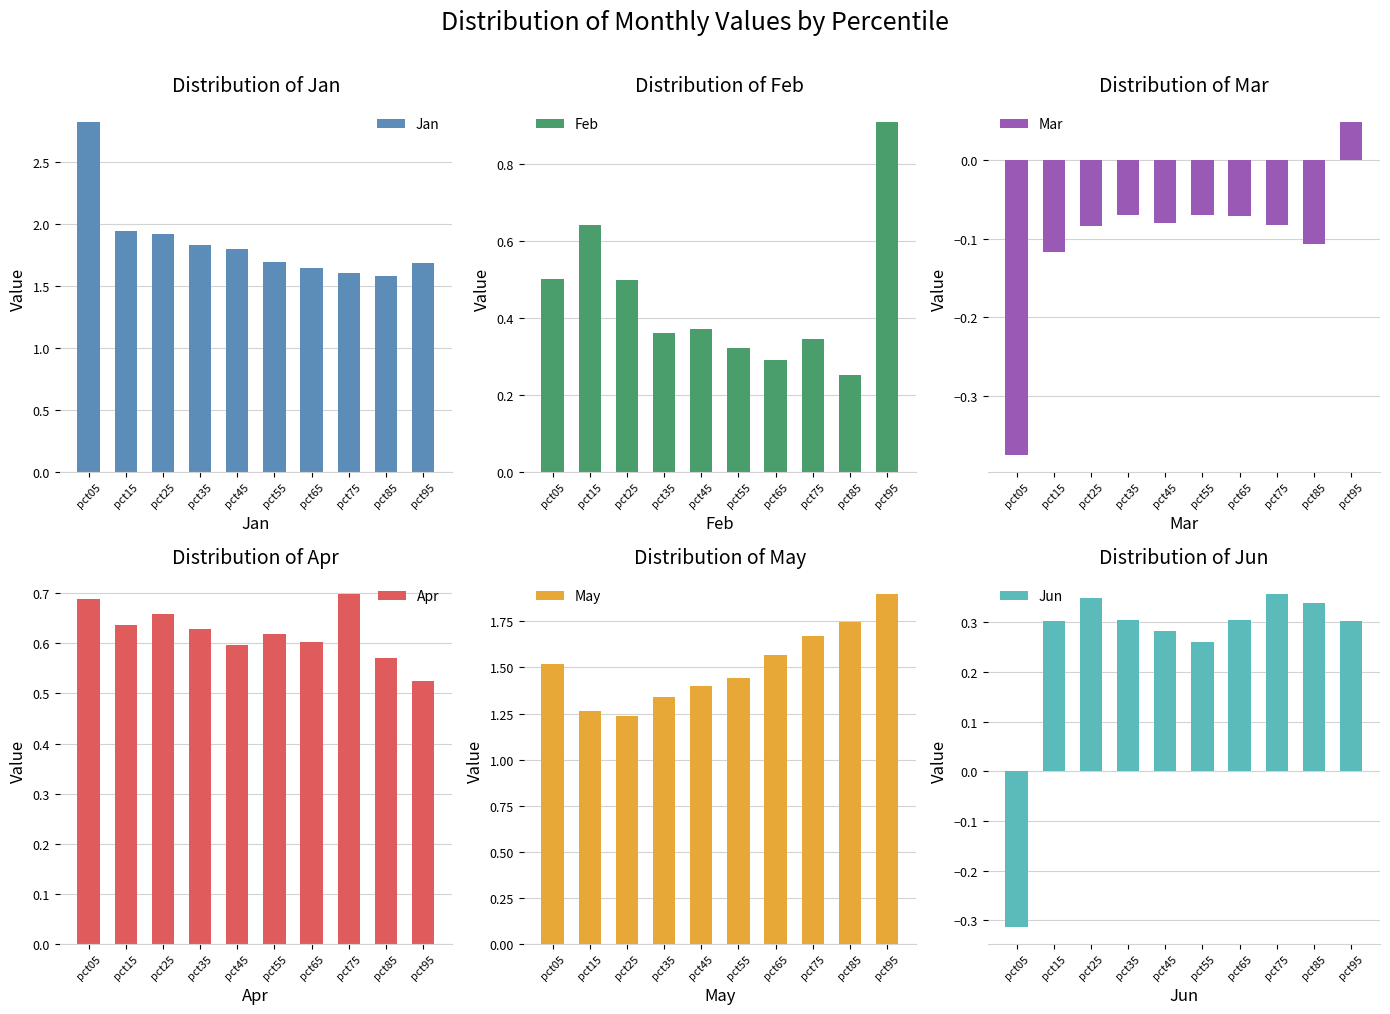

Reading left to right, extract all data points from this chart.

Jan: 2.8	1.9	1.9	1.8	1.8	1.7	1.6	1.6	1.6	1.7
Feb: 0.5	0.6	0.5	0.4	0.4	0.3	0.3	0.3	0.3	0.9
Mar: -0.4	-0.1	-0.1	-0.1	-0.1	-0.1	-0.1	-0.1	-0.1	0.0
Apr: 0.7	0.6	0.7	0.6	0.6	0.6	0.6	0.7	0.6	0.5
May: 1.5	1.3	1.2	1.3	1.4	1.4	1.6	1.7	1.7	1.9
Jun: -0.3	0.3	0.3	0.3	0.3	0.3	0.3	0.4	0.3	0.3